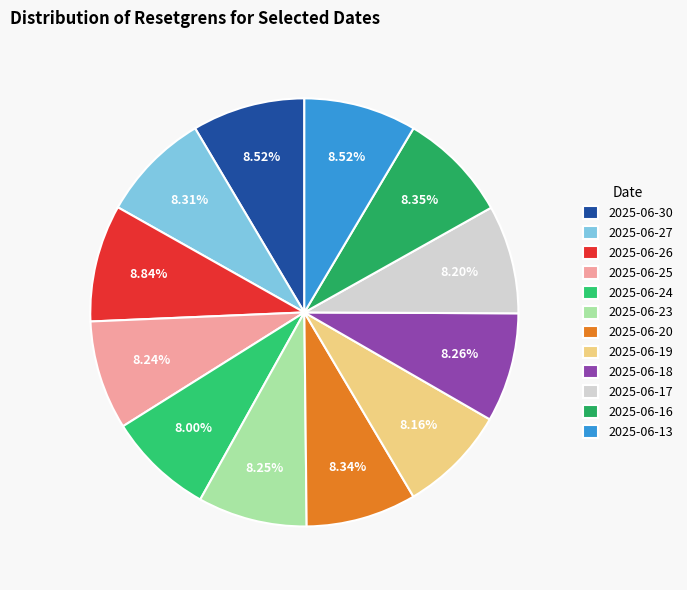

How many segments does this pie chart have?

12